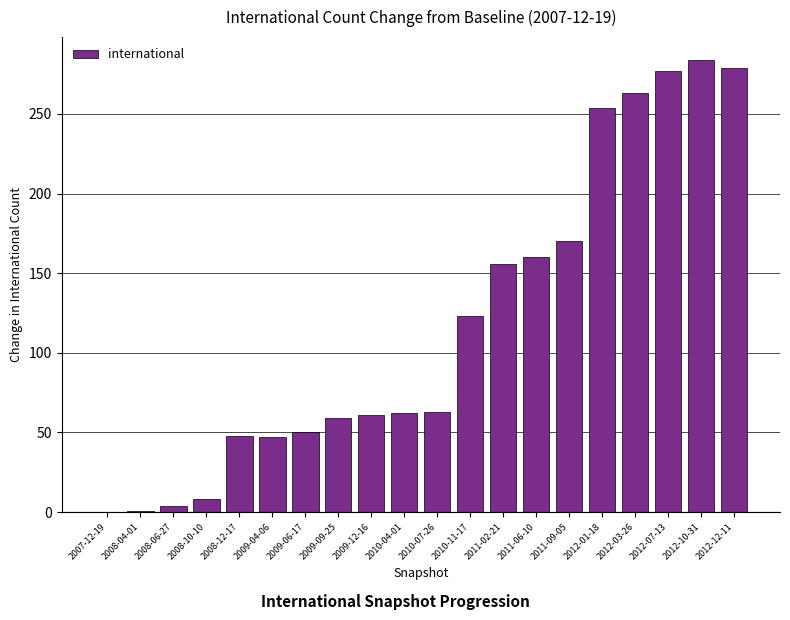

What is the difference between the values at 2008-04-01 and 2009-09-25?

58